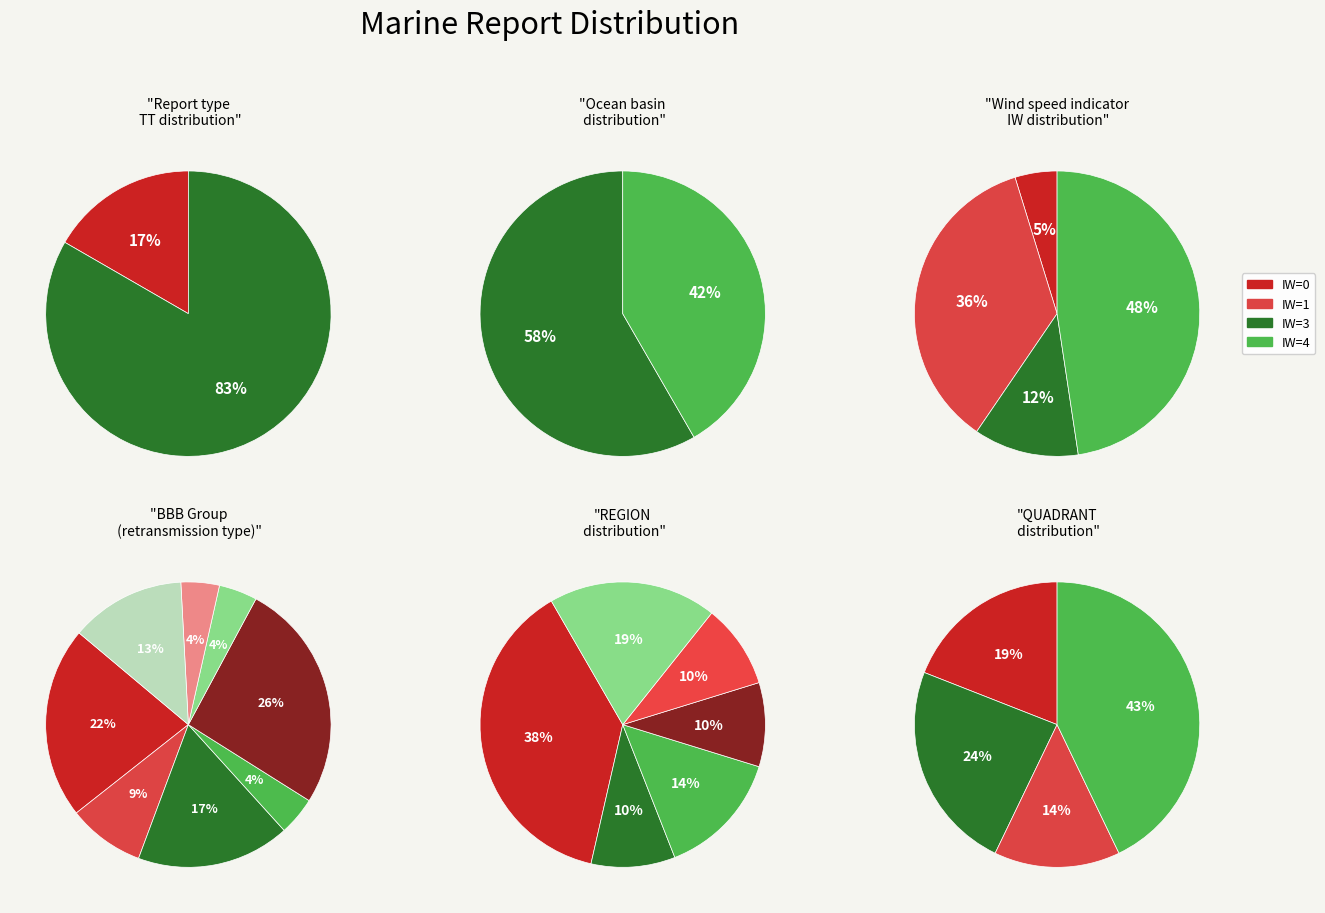

How many slices are in this pie chart?

2